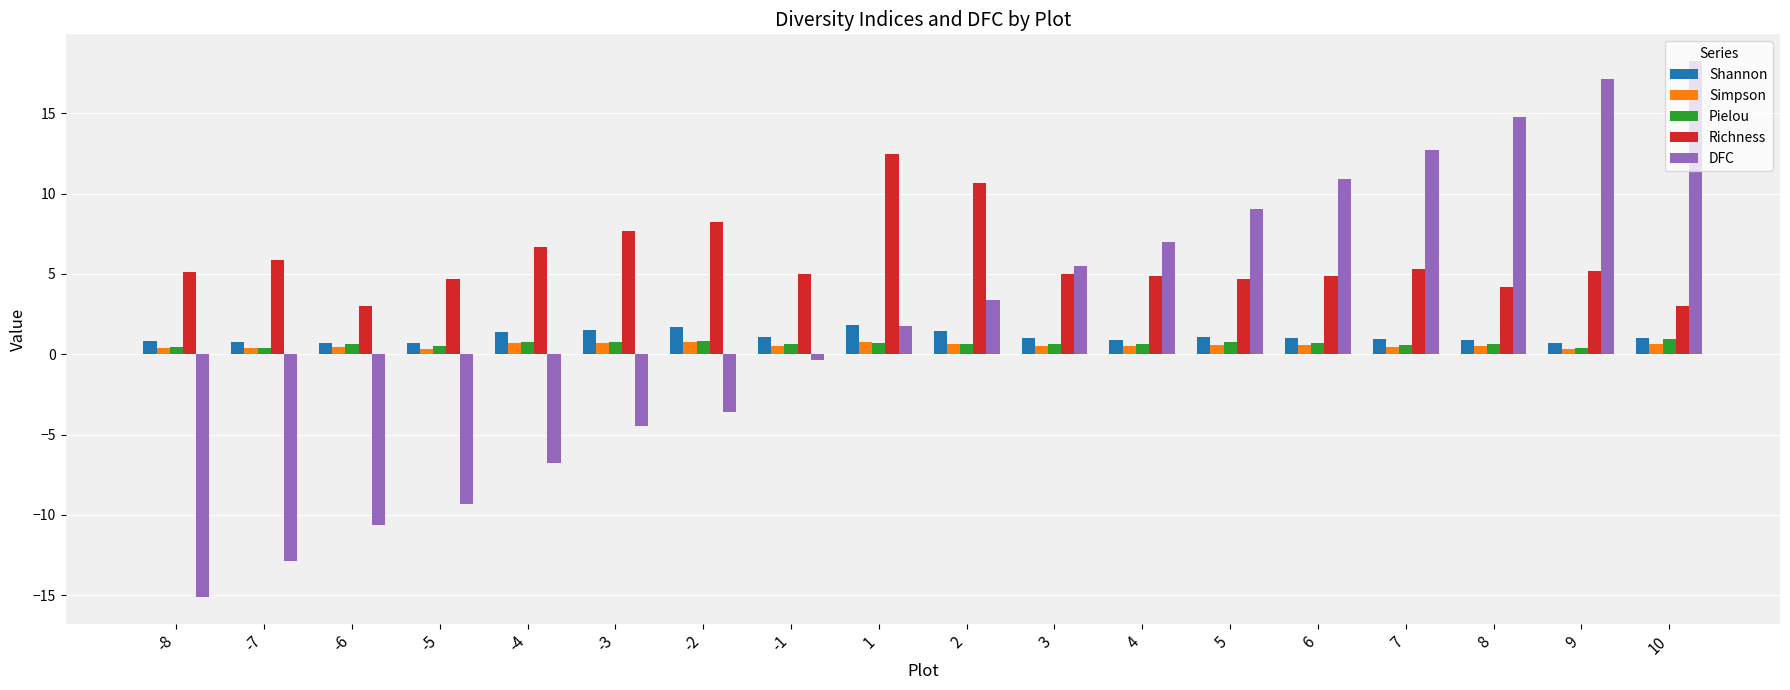

What is the approximate value of DFC at -6?

-10.6